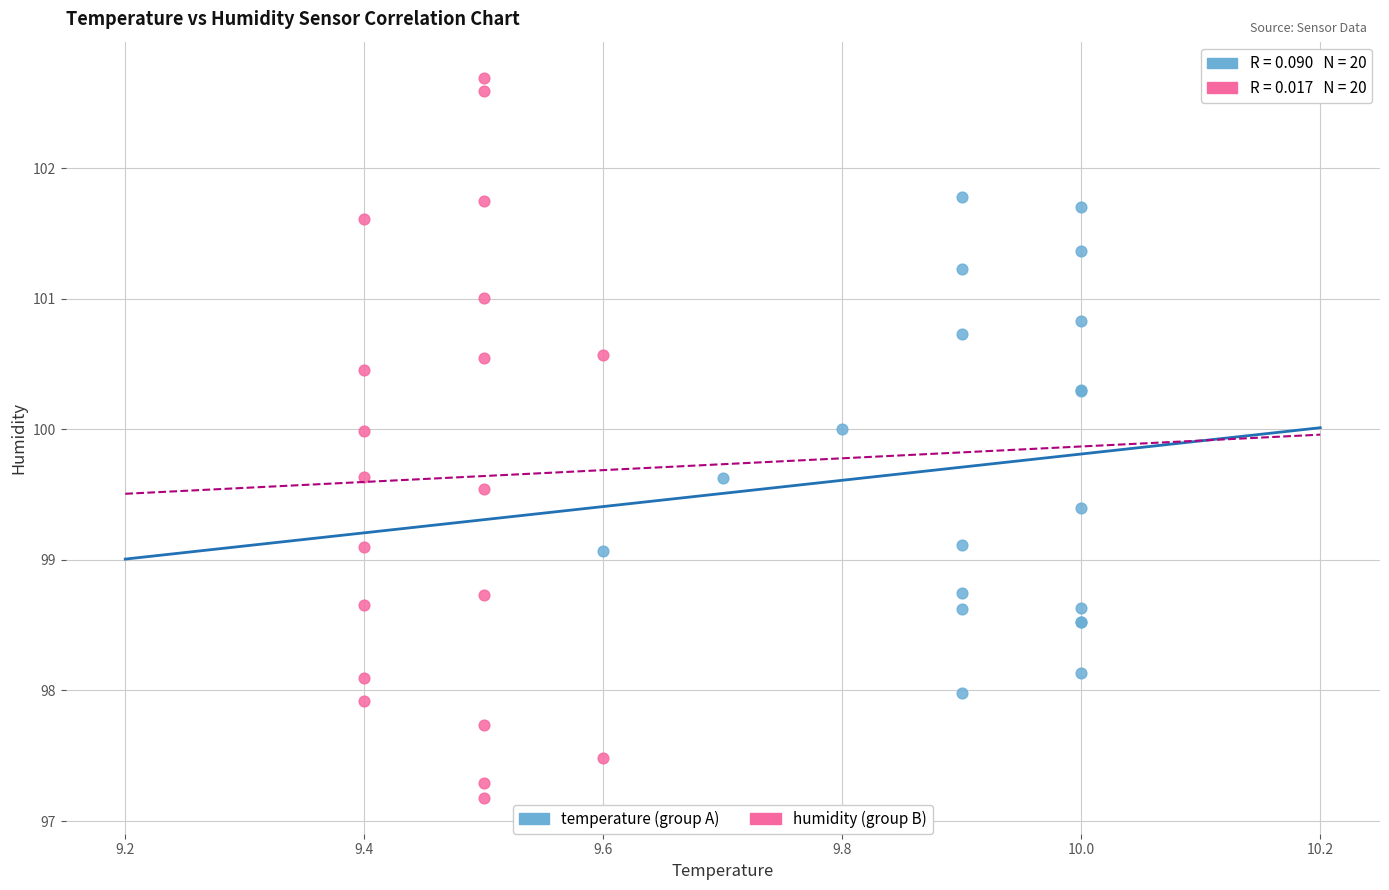

Which series has the largest Y range (max minus min)?

humidity (group B)